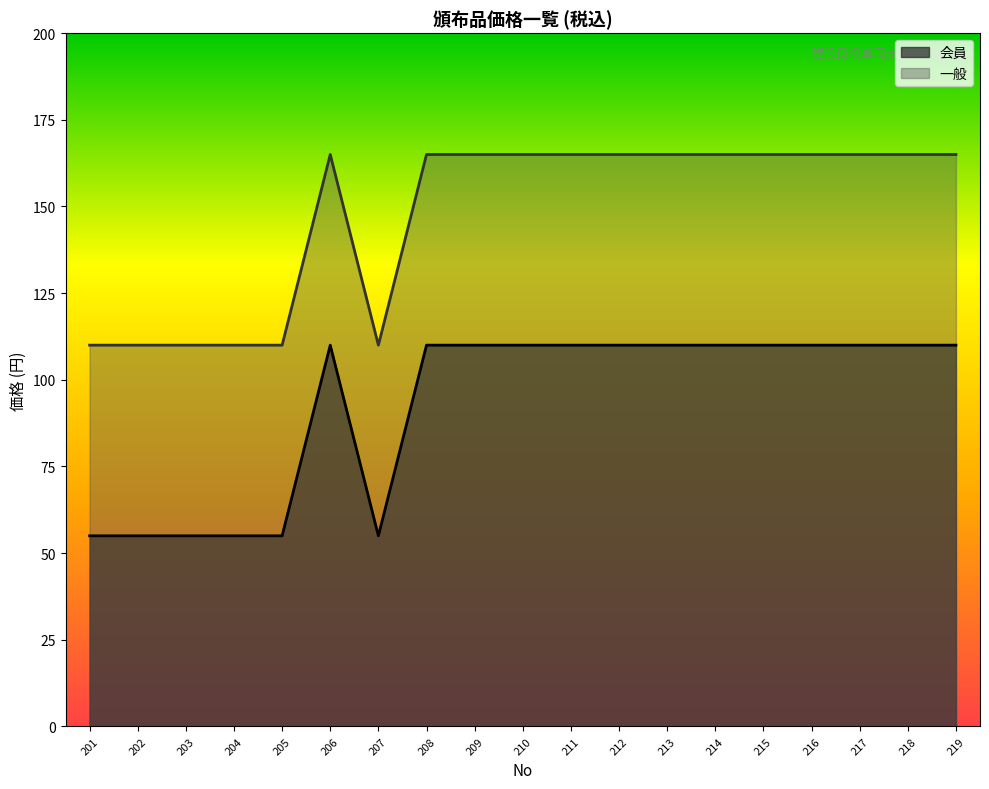

True or false: 会員 and 一般 cross at least once.

False